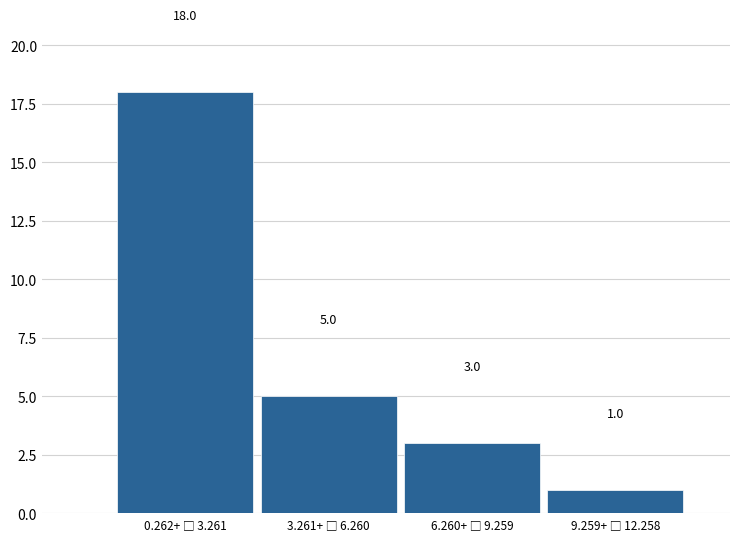

Reading left to right, what are all the values shown in this chart?

18	5	3	1